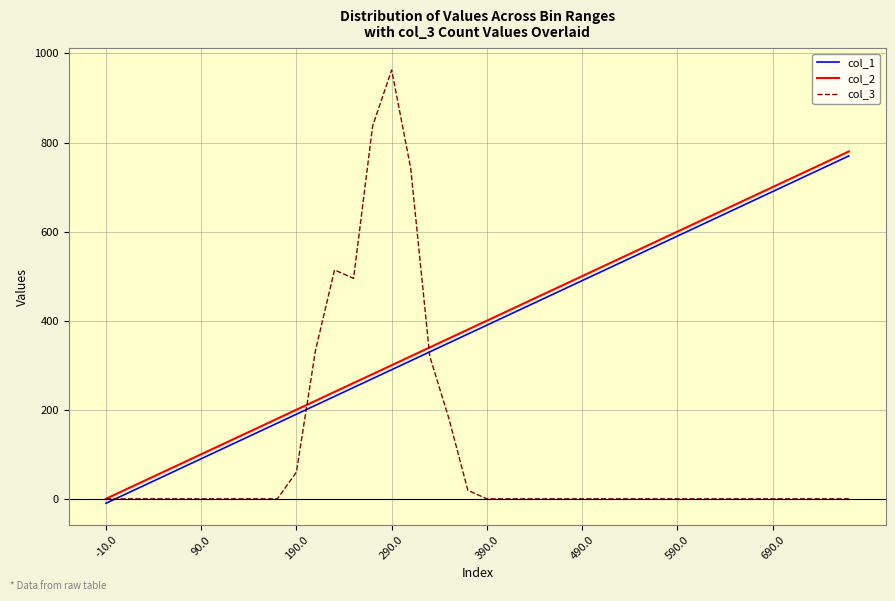

Which series has the widest spread of values?

col_3